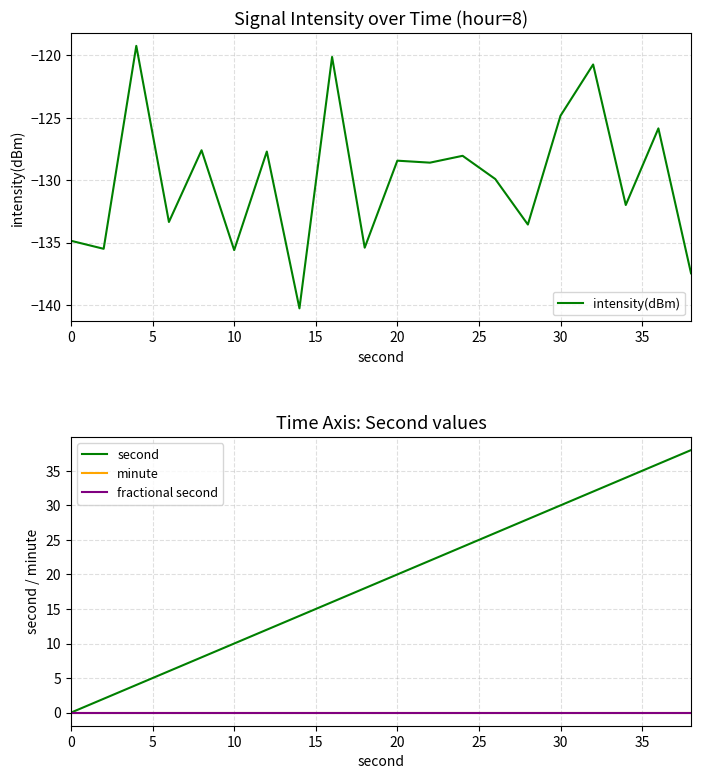

What is the sum of all second values?

380.0